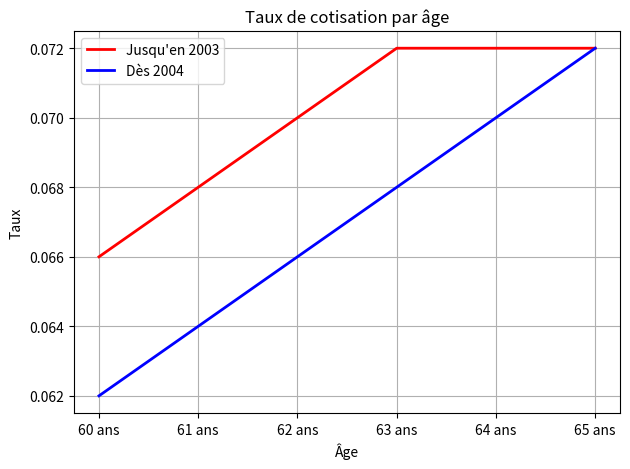

What are all the series names shown in the legend?

Jusqu'en 2003, Dès 2004